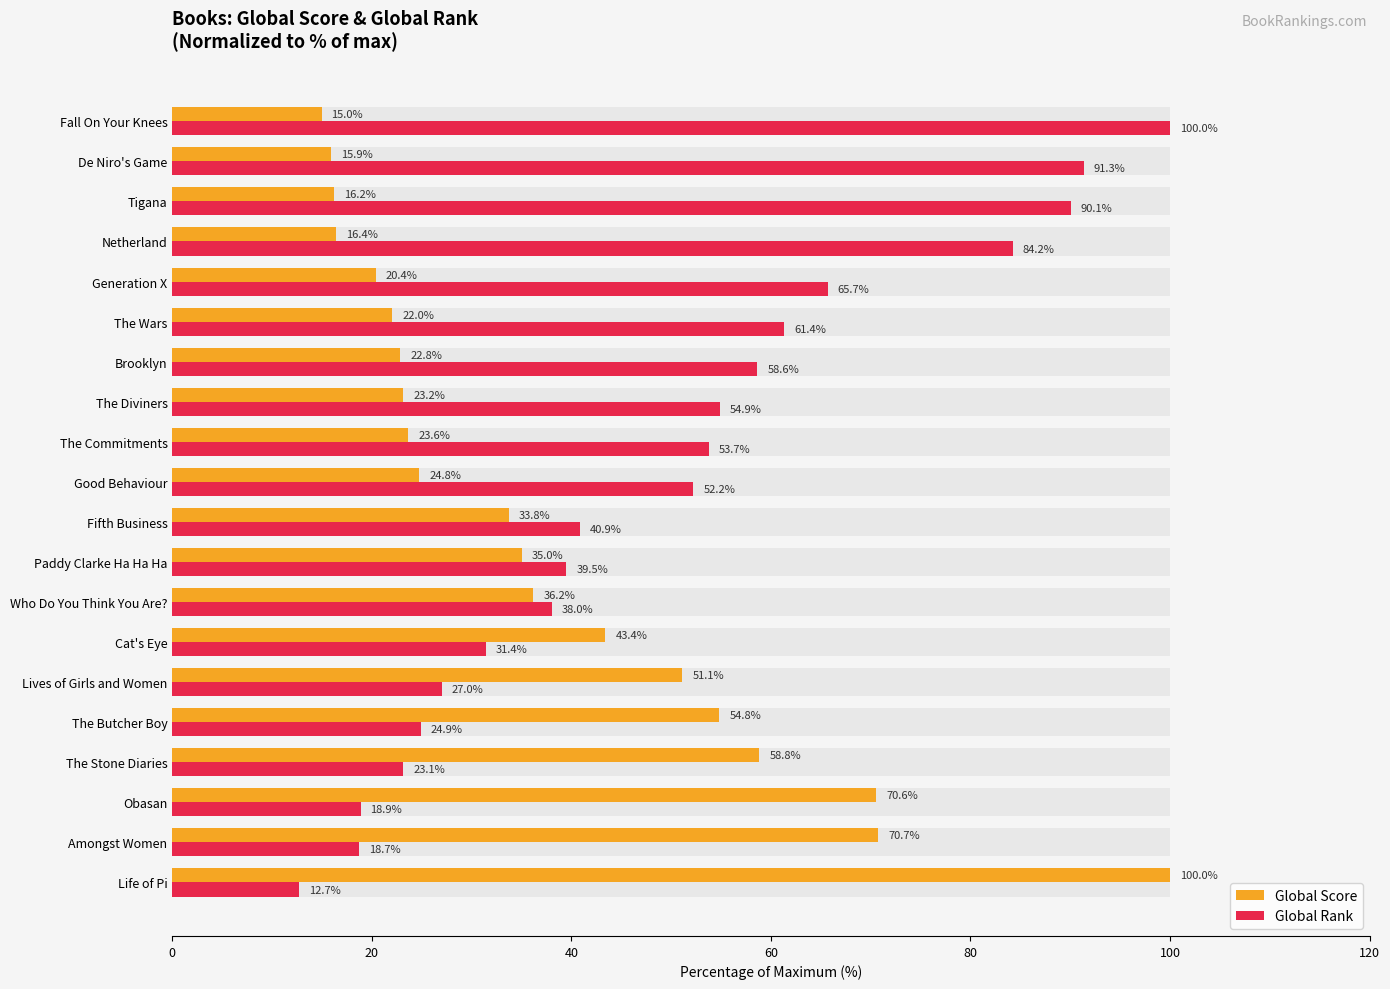

Are the bars horizontal?

Yes